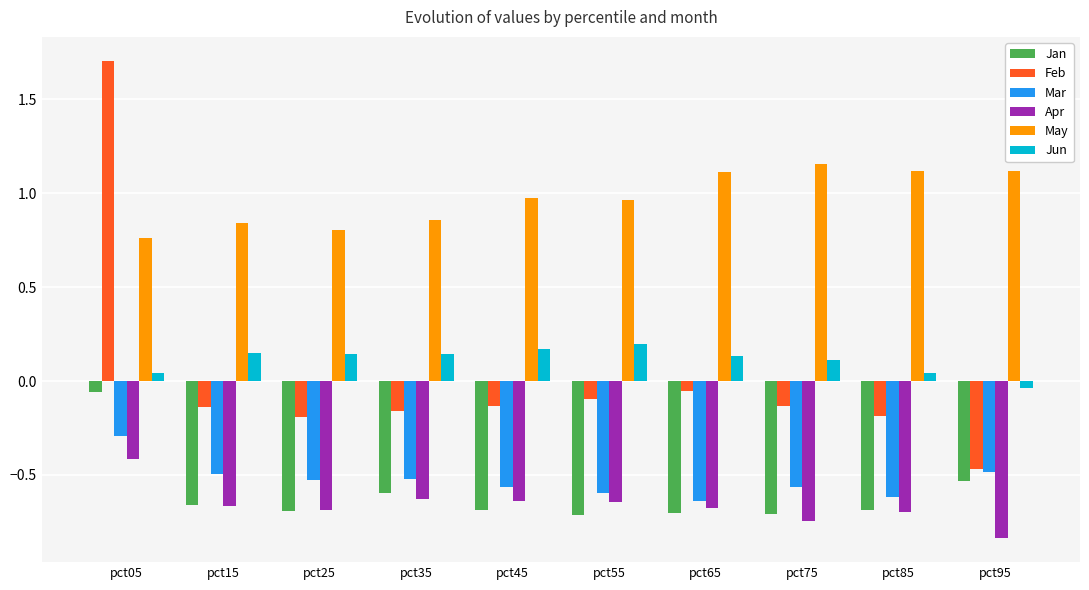

Which series has the largest range (max minus min)?

Feb